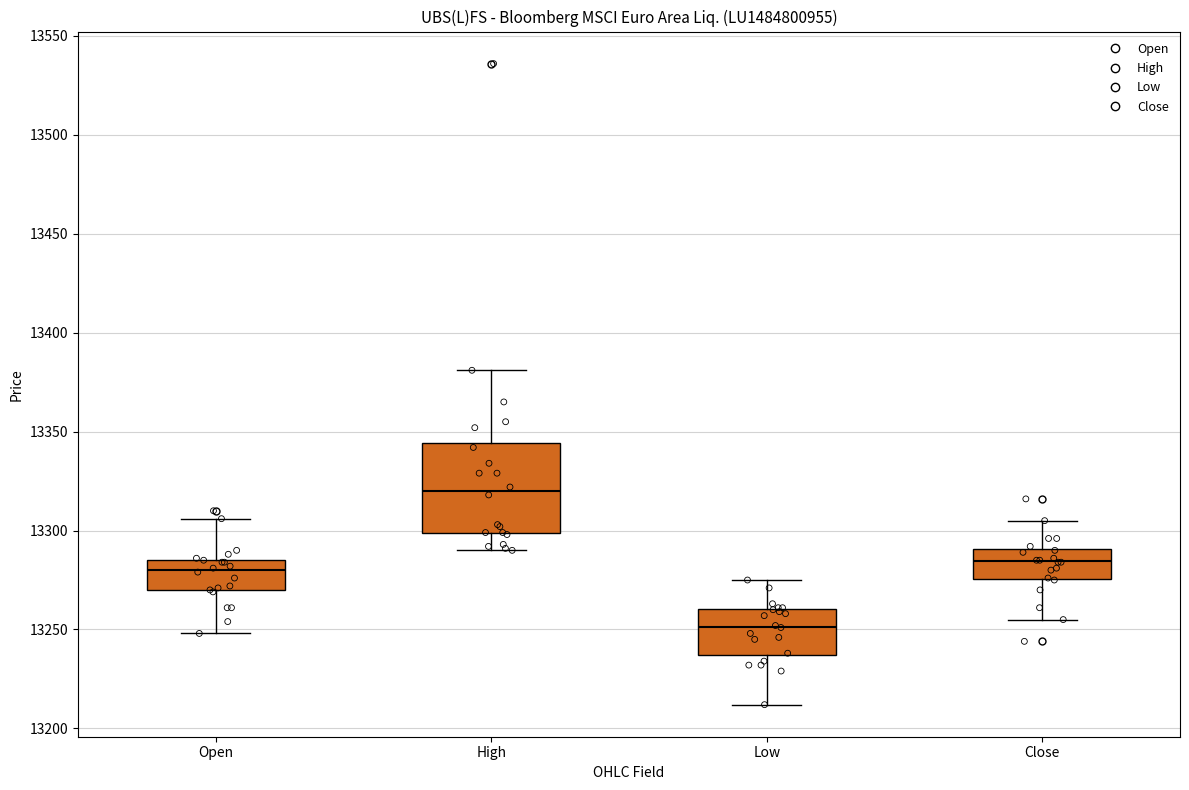

Where does the median line of the box for Low sit on the y-axis? The values are not printed on the chart, so give them approximately, as read against the axis.

13250